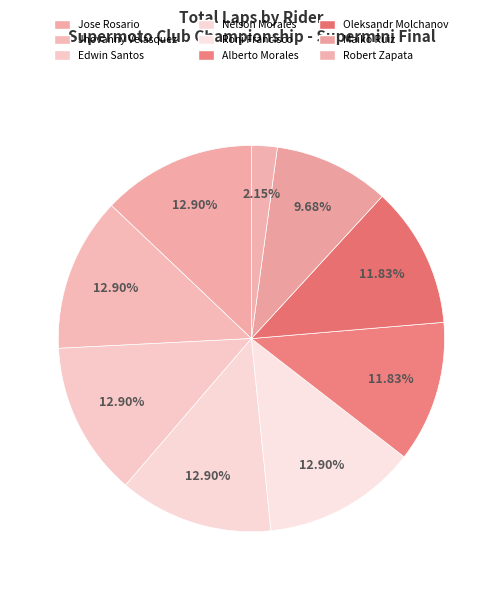

How many slices are in this pie chart?

9